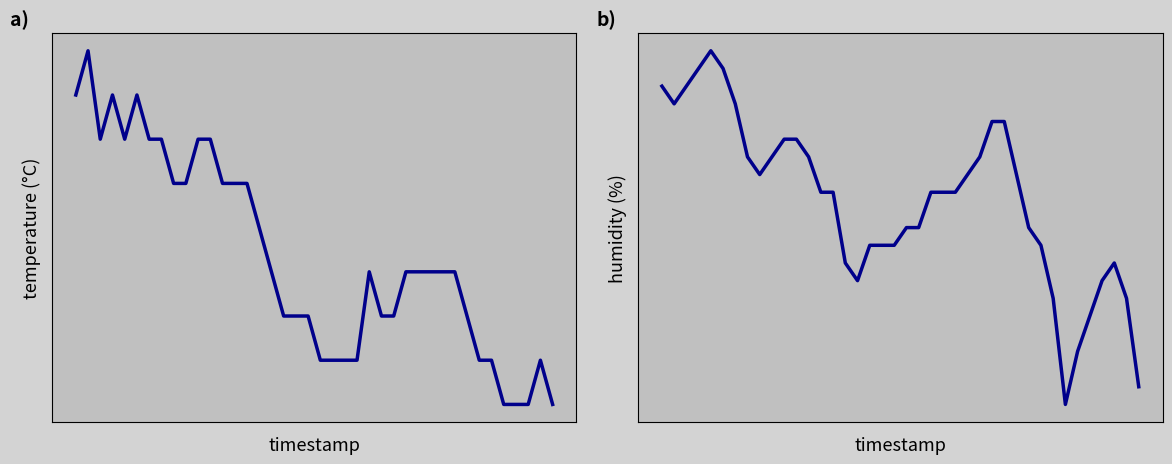

What is the difference between the maximum and minimum values in the humidity series?

2.0